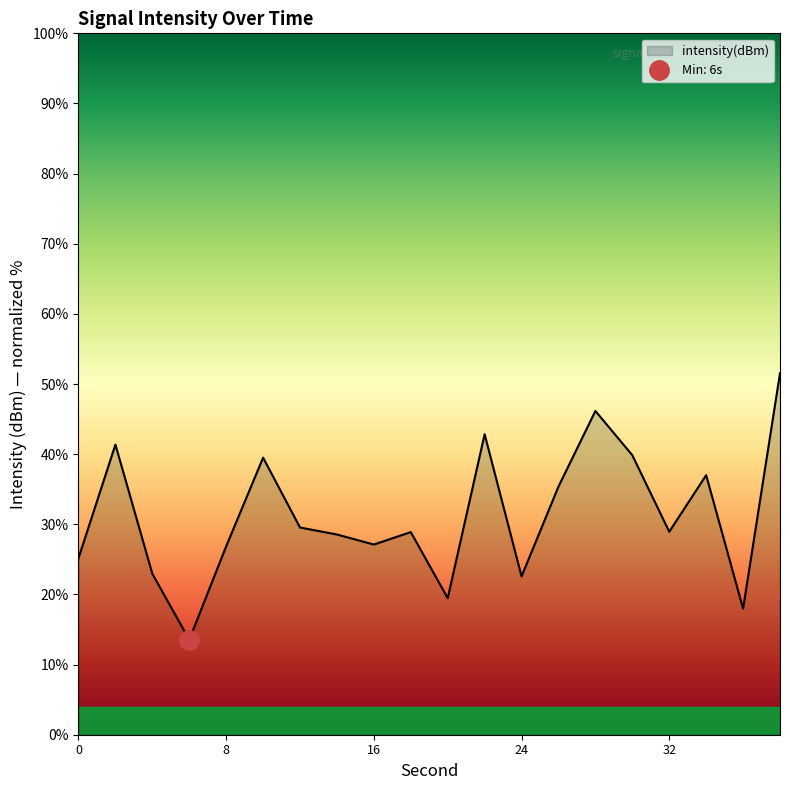

Which category has the lowest value across all series?

6